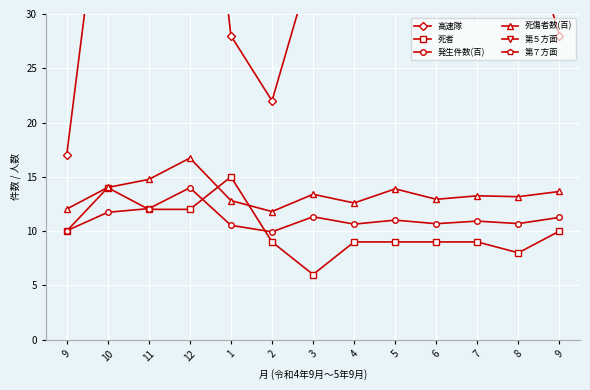

What is the difference between the second highest and second lowest values in the 第５方面 series?

45.0